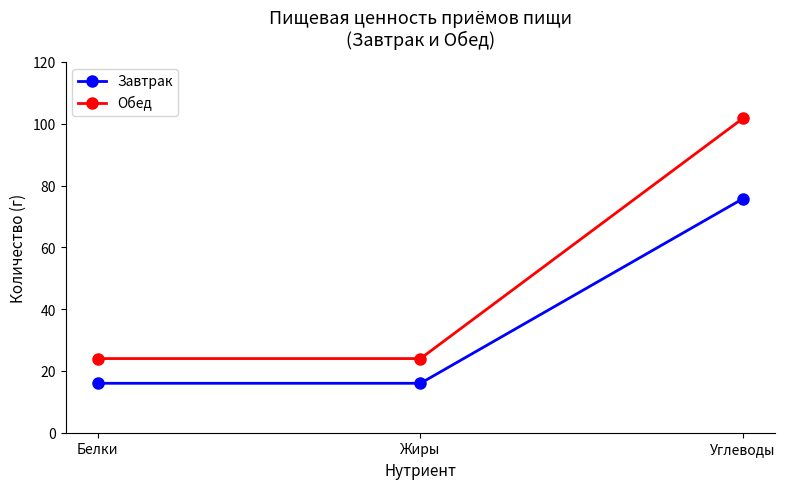

Rank the series by their maximum value, from lowest to highest.

Завтрак, Обед